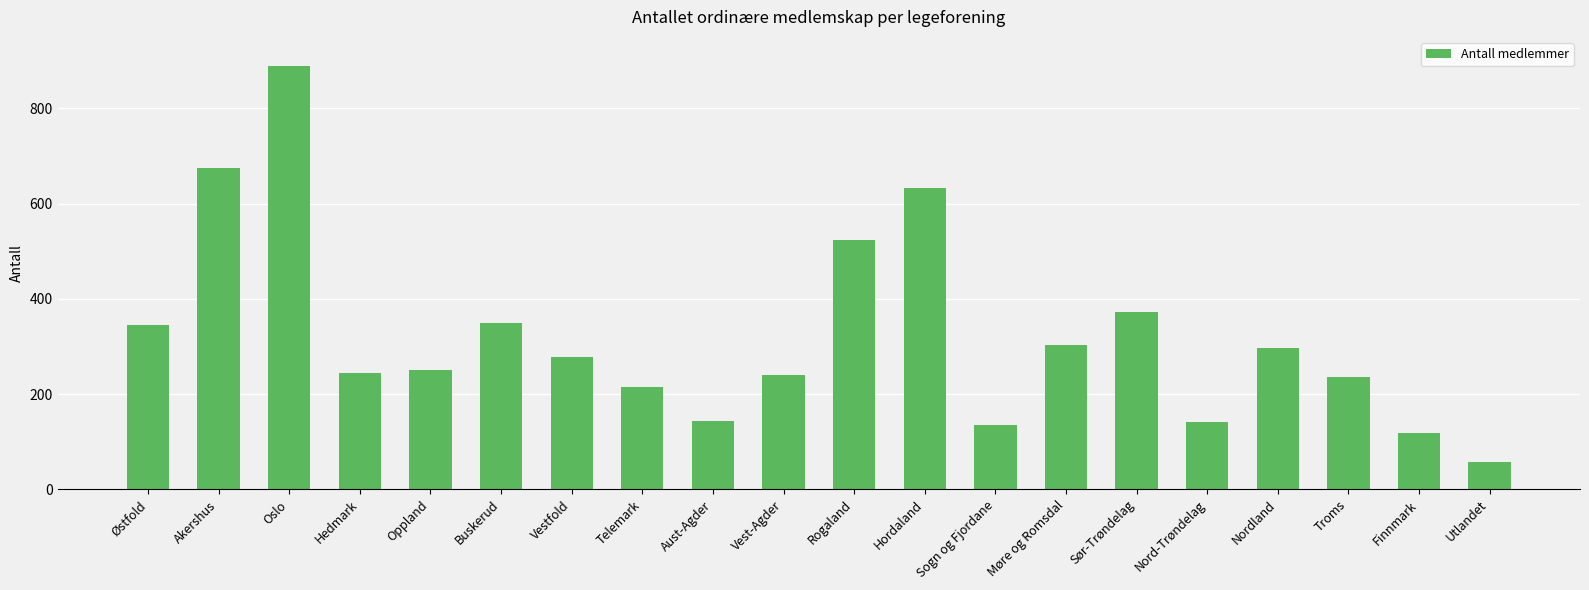

Which label corresponds to the largest value in the chart?

Oslo